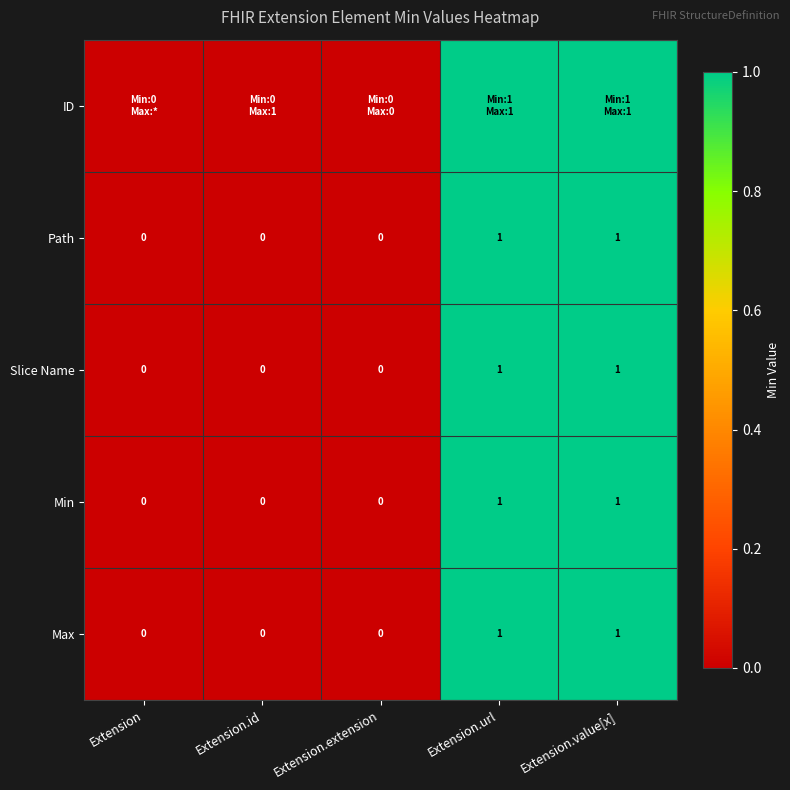

True or false: Path has a value of 1 at Extension.value[x].

True